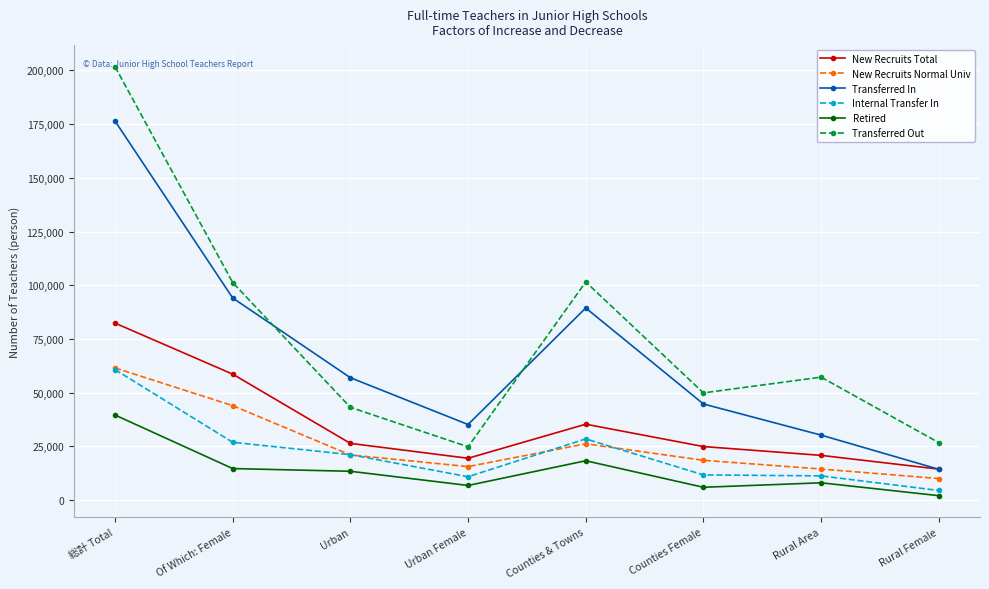

What is the highest value of the New Recruits Total series?

82343